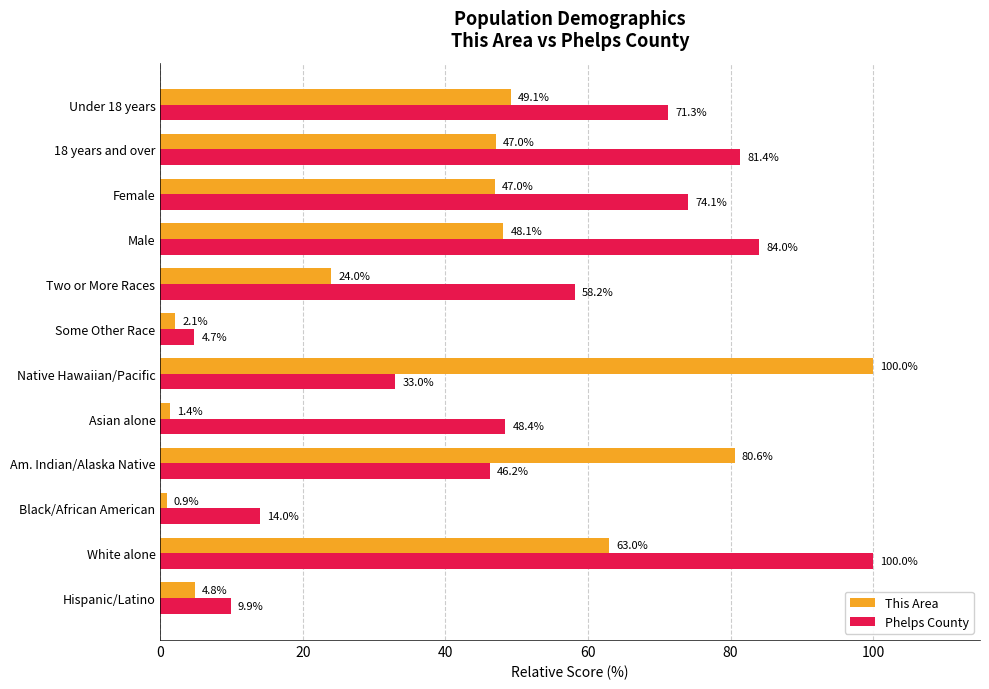

At which category is the sum across all series the highest?

White alone